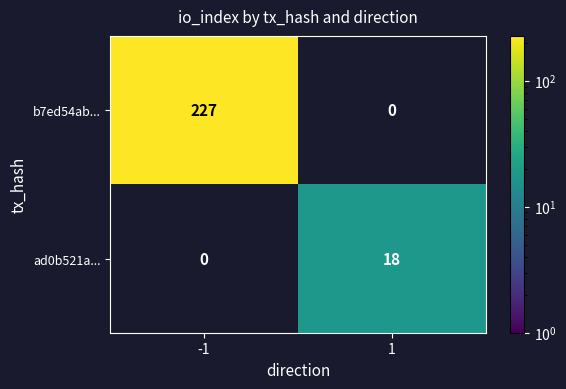

How many series are shown in this chart?

2